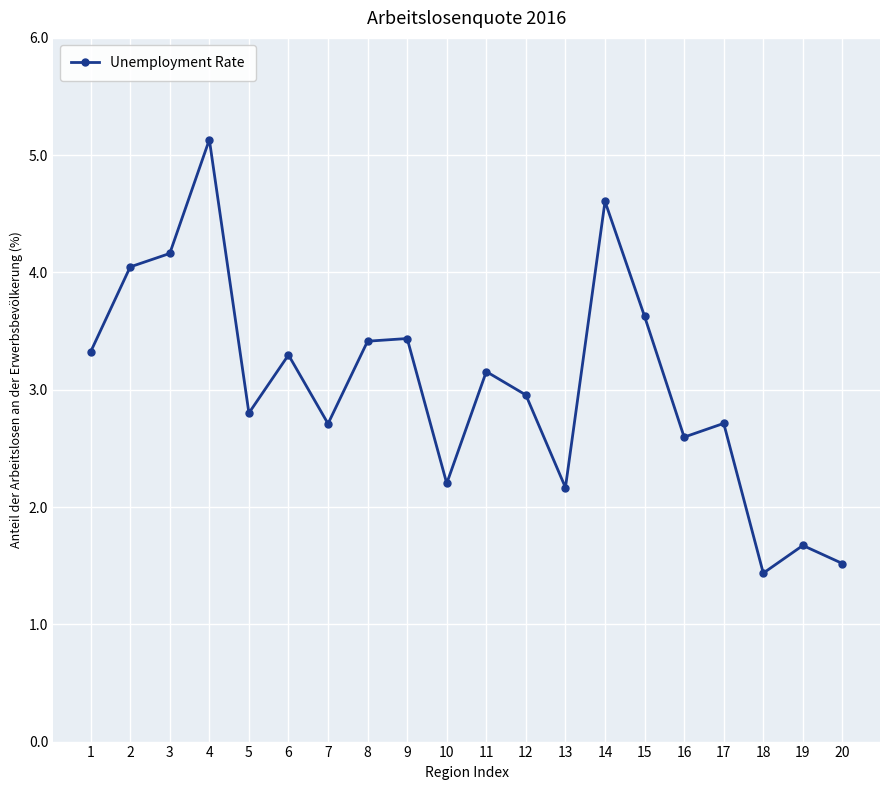

How many interior local peaks (higher than both neighbors) does the data have?

7